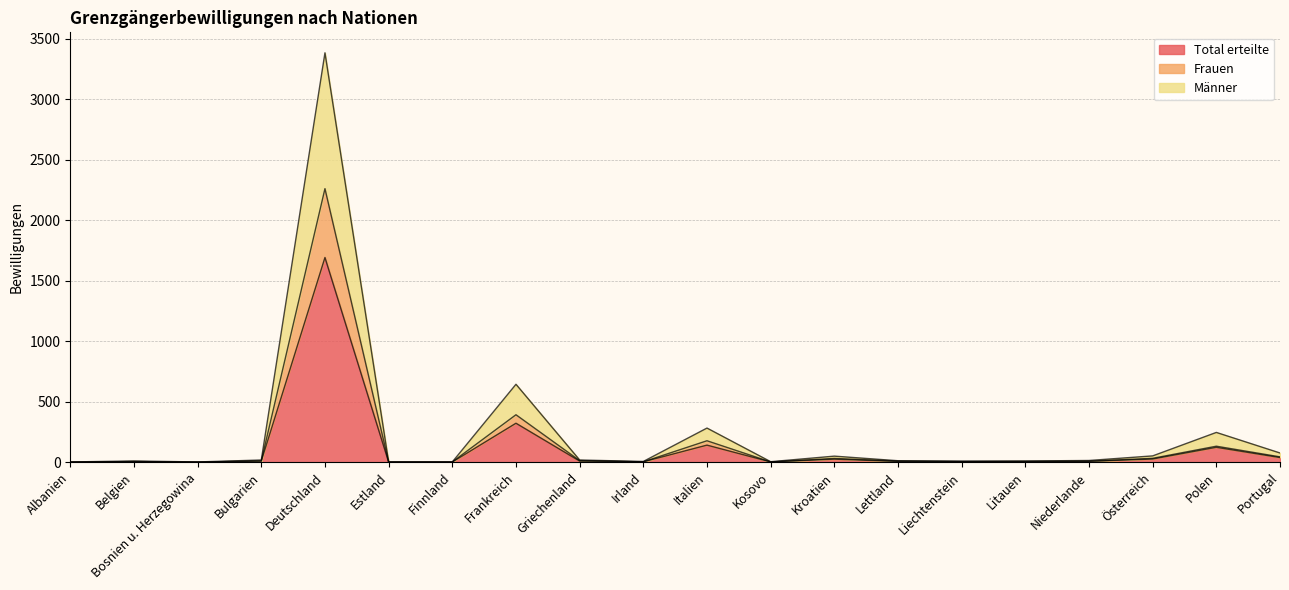

Which series has the widest spread of values?

Männer